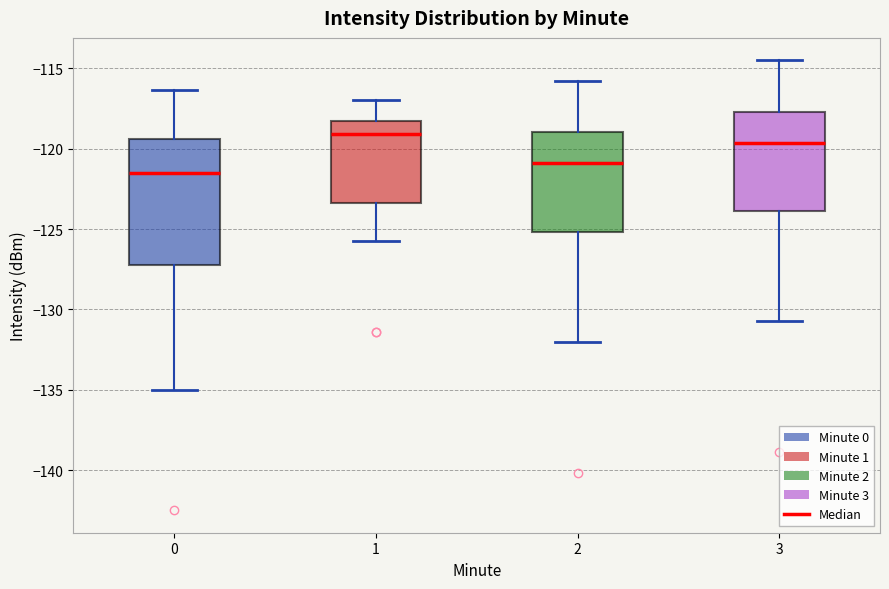

Reading left to right, transcribe this box plot: for each box, give where its median line is, the range the box spans, and where its two whiskers end, as read against the y-axis. The values are not printed on the chart, so give them approximately, as read against the axis.

0: median -121.5, box -127.5 to -119.5, whiskers -135.0 to -116.5
1: median -119.0, box -123.5 to -118.5, whiskers -125.5 to -117.0
2: median -121.0, box -125.0 to -119.0, whiskers -132.0 to -116.0
3: median -119.5, box -124.0 to -117.5, whiskers -130.5 to -114.5